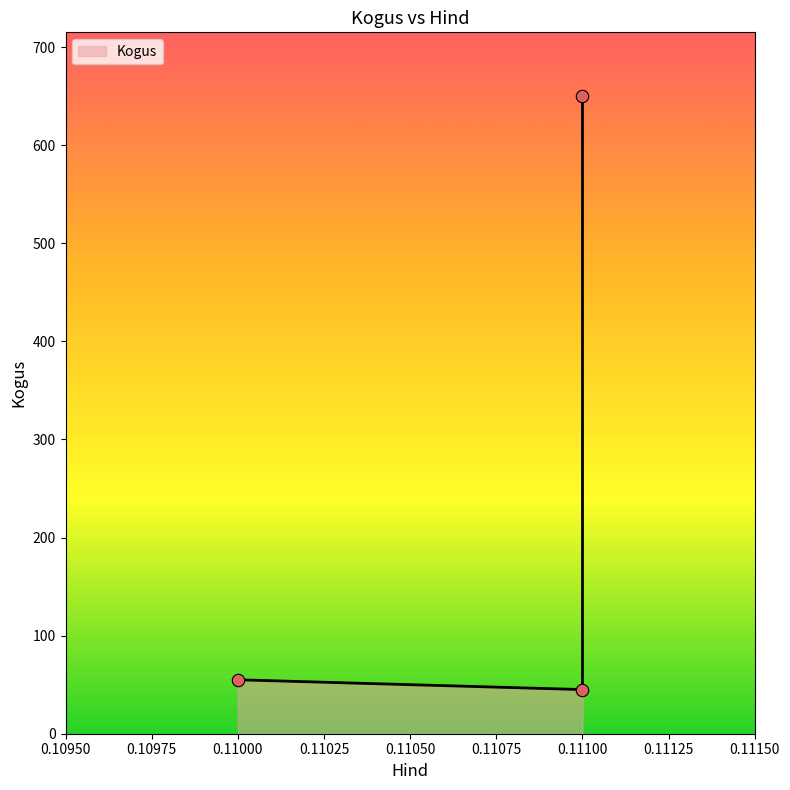

Approximately how many times larger is the value at 0.111 compared to 0.11?

0.8